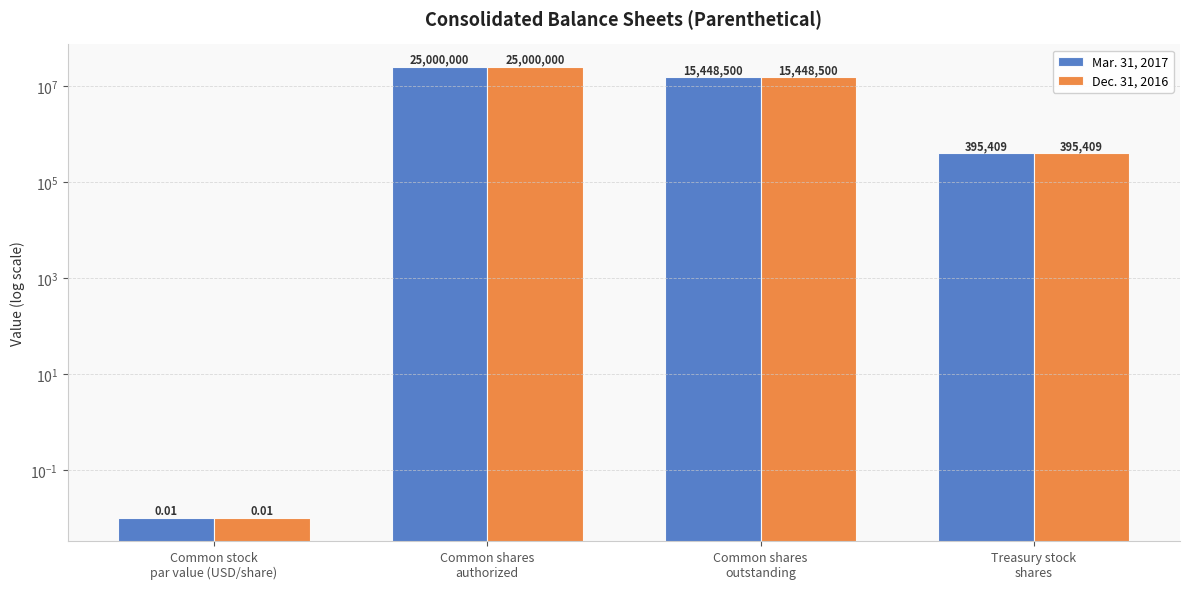

How many bars are there in total?

8